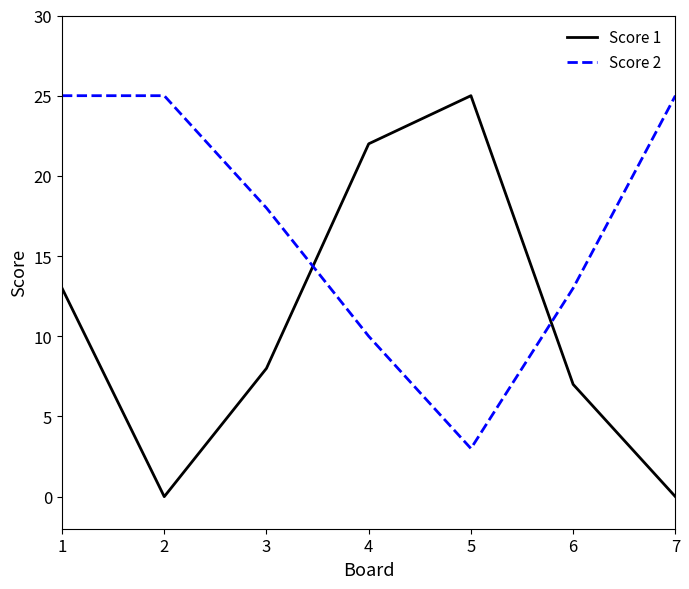

Is it true that Score 1 equals 8 at 3?

True